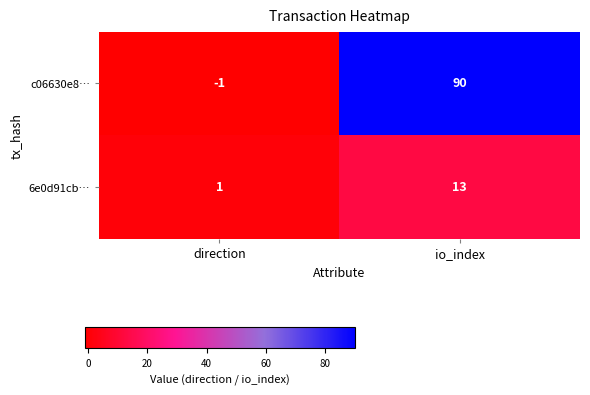

Rank the series by their maximum value, from lowest to highest.

6e0d91cb…, c06630e8…